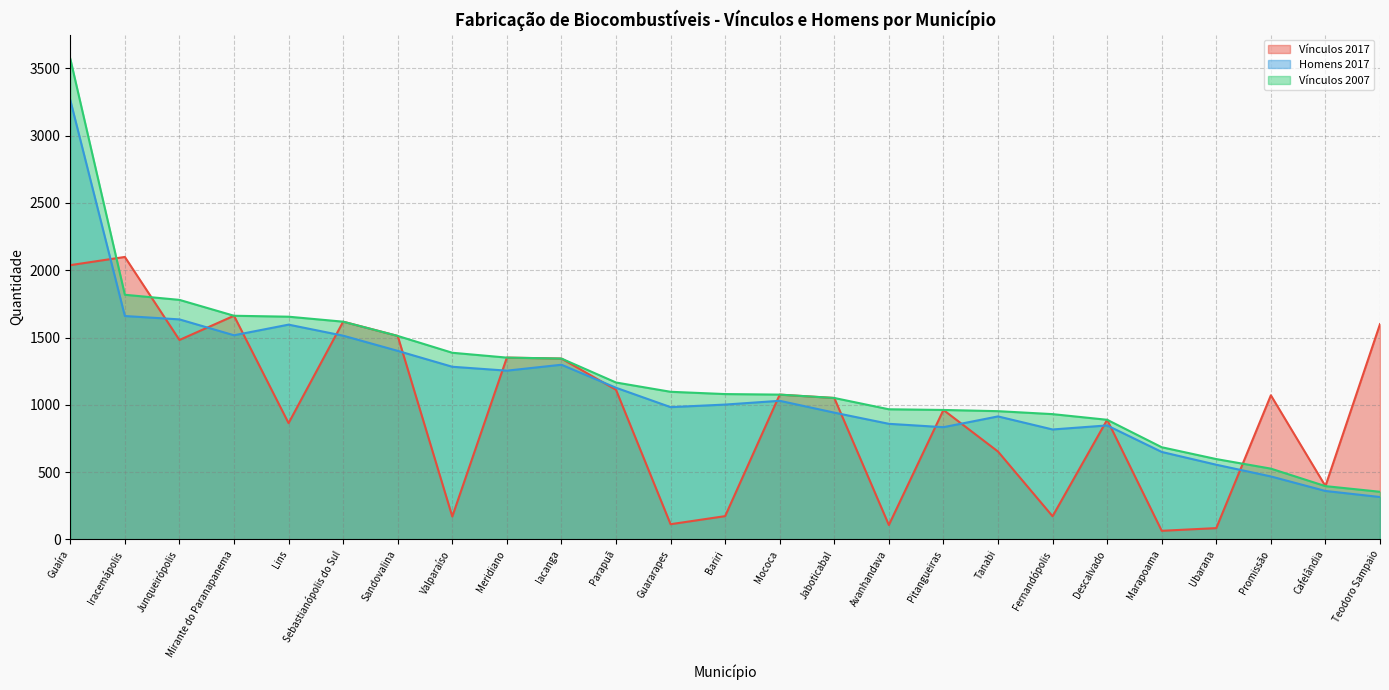

At which label does Homens 2017 reach its minimum?

Teodoro Sampaio